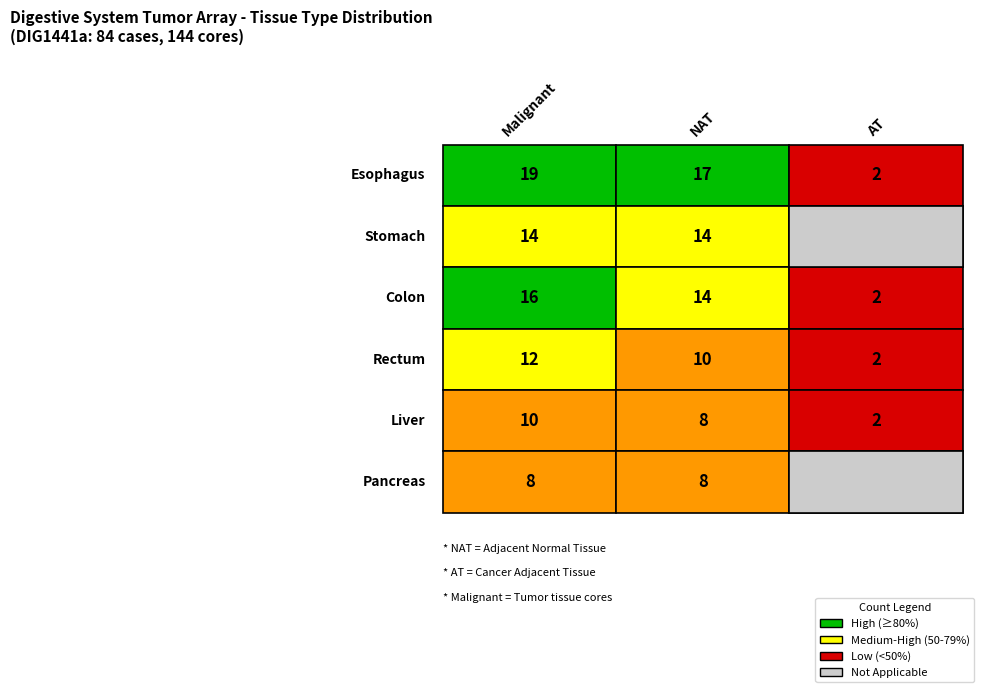

Reading left to right, extract all data points from this chart.

Esophagus: 0=19	1=17	2=2
Stomach: 0=14	1=14	2=0
Colon: 0=16	1=14	2=2
Rectum: 0=12	1=10	2=2
Liver: 0=10	1=8	2=2
Pancreas: 0=8	1=8	2=0